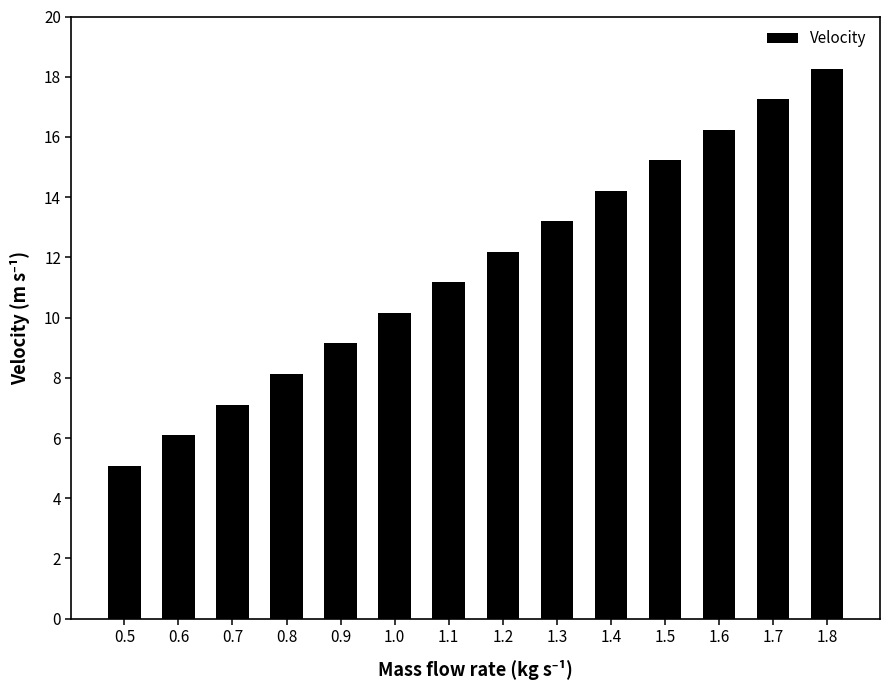

List the labels in order of value, largest first.

1.8, 1.7, 1.6, 1.5, 1.4, 1.3, 1.2, 1.1, 1.0, 0.9, 0.8, 0.7, 0.6, 0.5